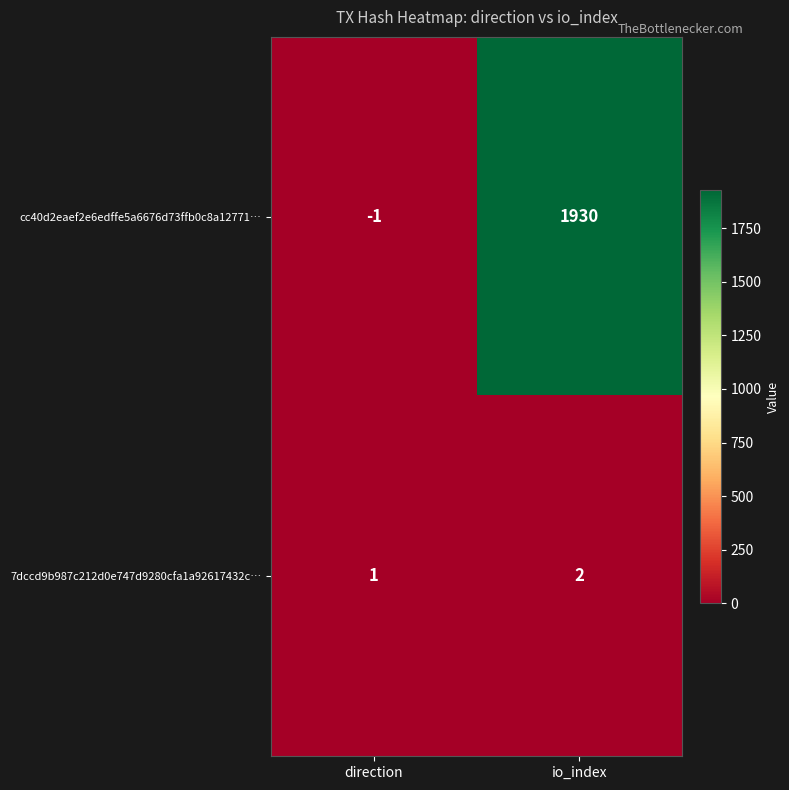

True or false: cc40d2eaef2e6edffe5a6676d73ffb0c8a12771… has a value of 1930 at io_index.

True